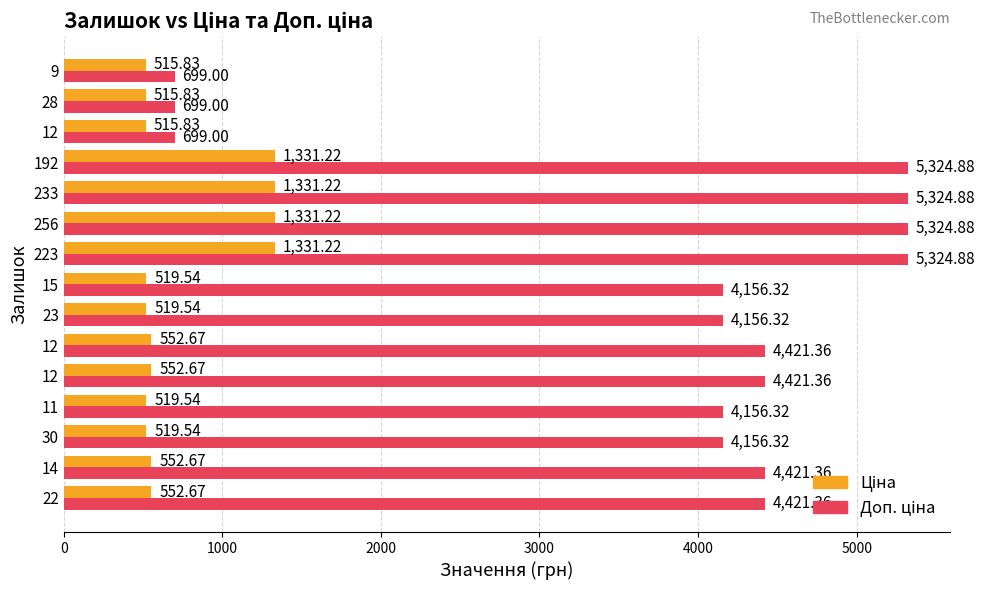

What is the label of the 6th bar from the right?

256